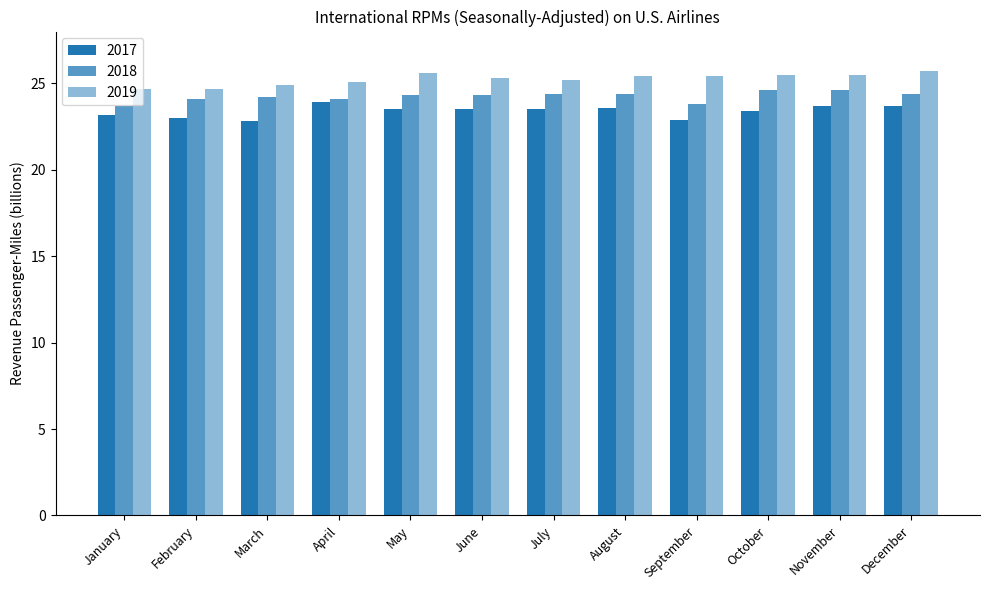

Where is 2018 nearest to the value 24?

February